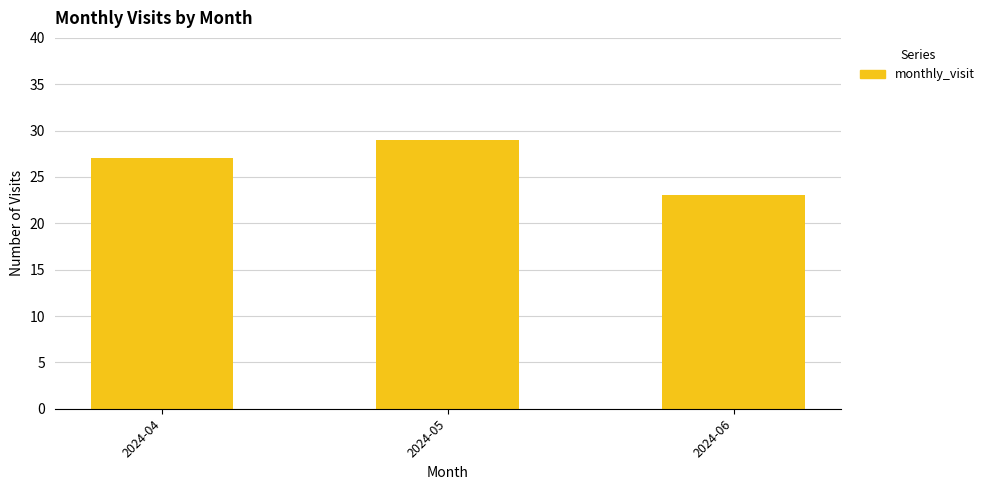

What is the value of the 3rd bar from the left?

23